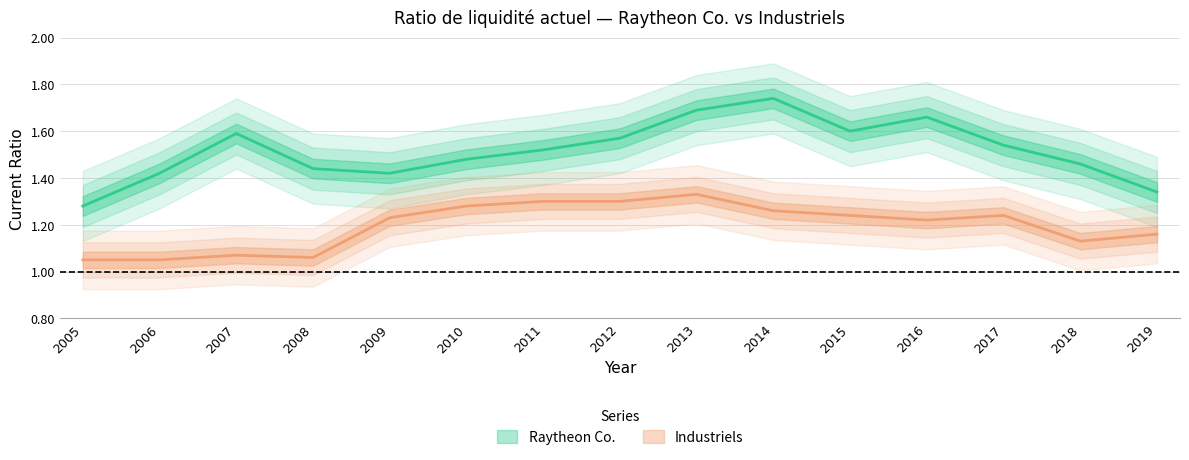

At 2010, list the series in order from smallest to largest.

Industriels, Raytheon Co.